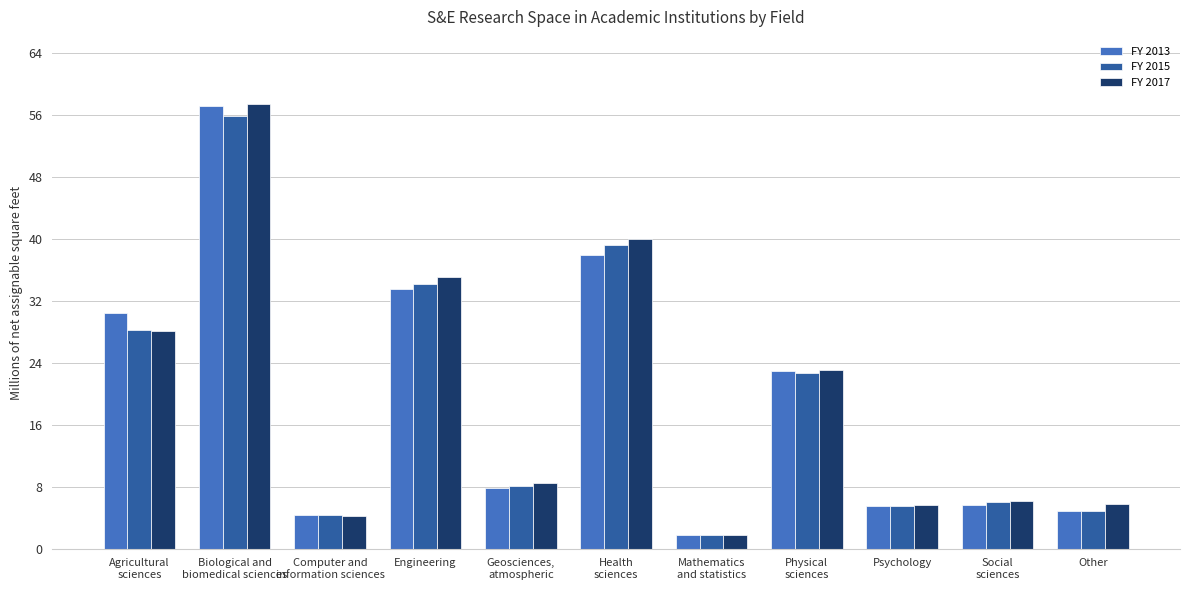

What is the minimum value for FY 2013?

1.7